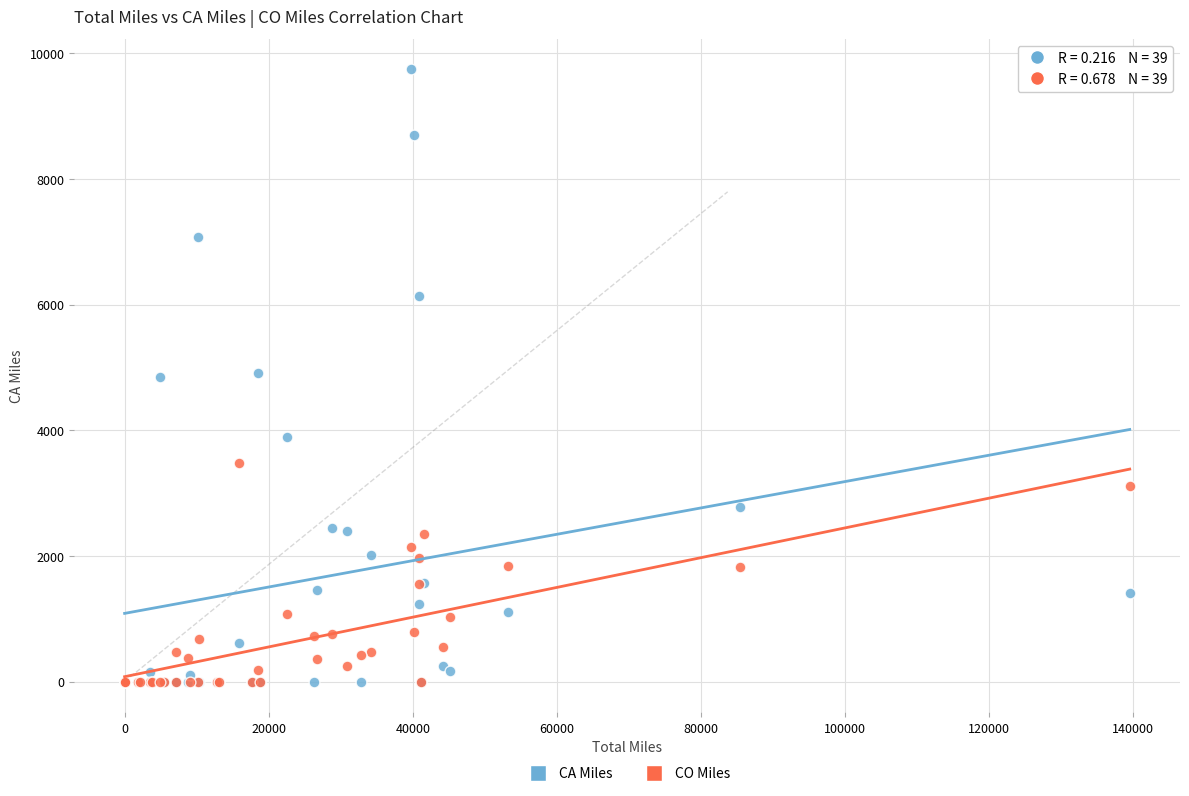

Which series contains the highest Y value?

CA Miles